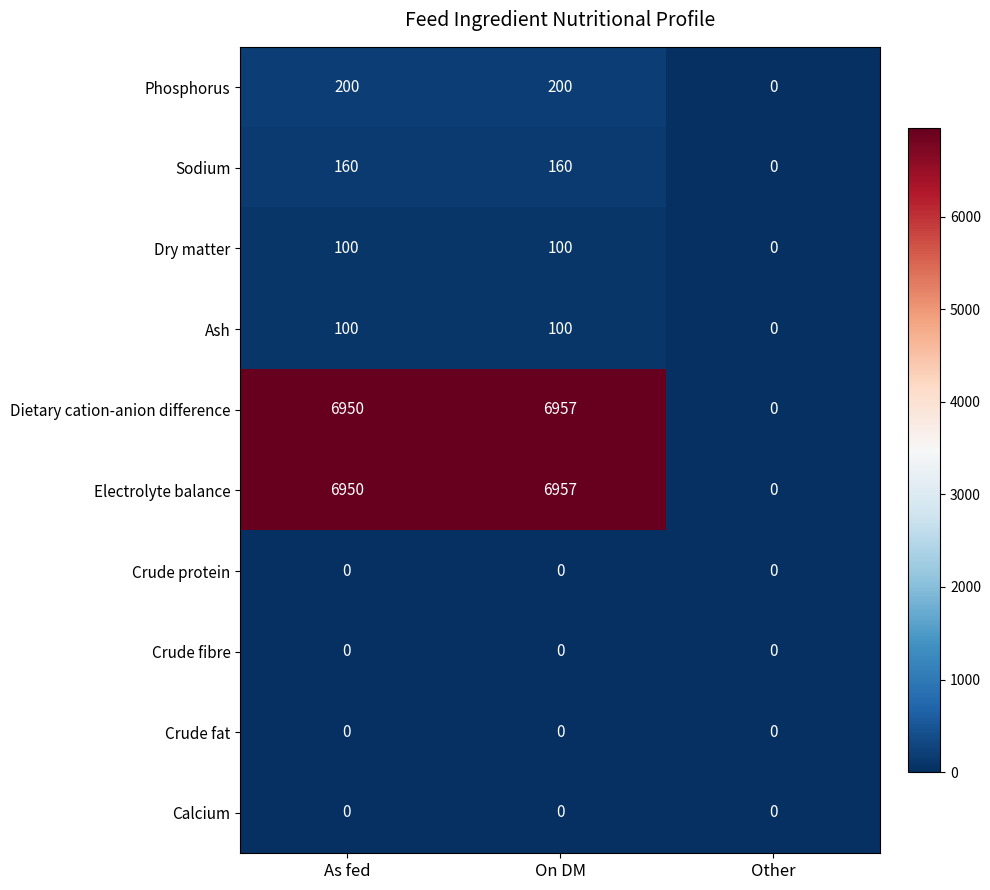

At how many categories does at least one series exceed 1274?

2